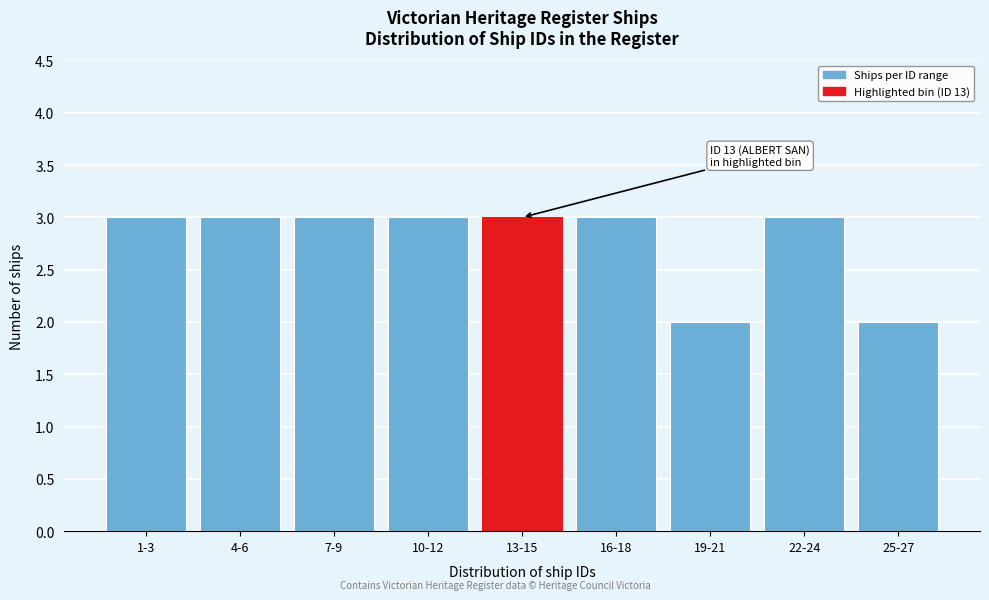

Reading left to right, transcribe all the data shown in this chart.

1-3=3	4-6=3	7-9=3	10-12=3	13-15=3	16-18=3	19-21=2	22-24=3	25-27=2